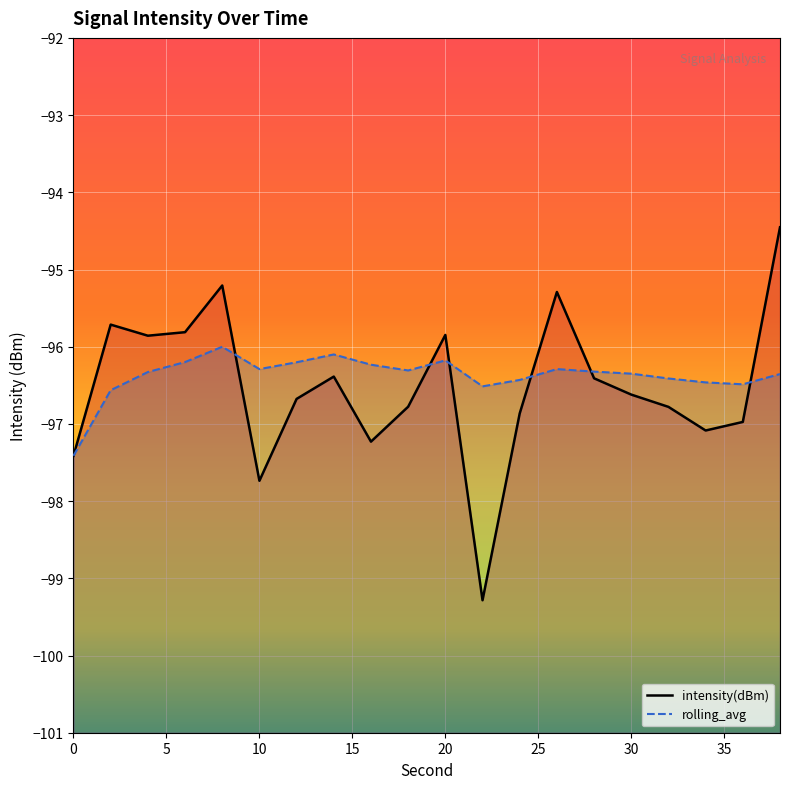

What is the maximum value shown in the chart?

-94.5